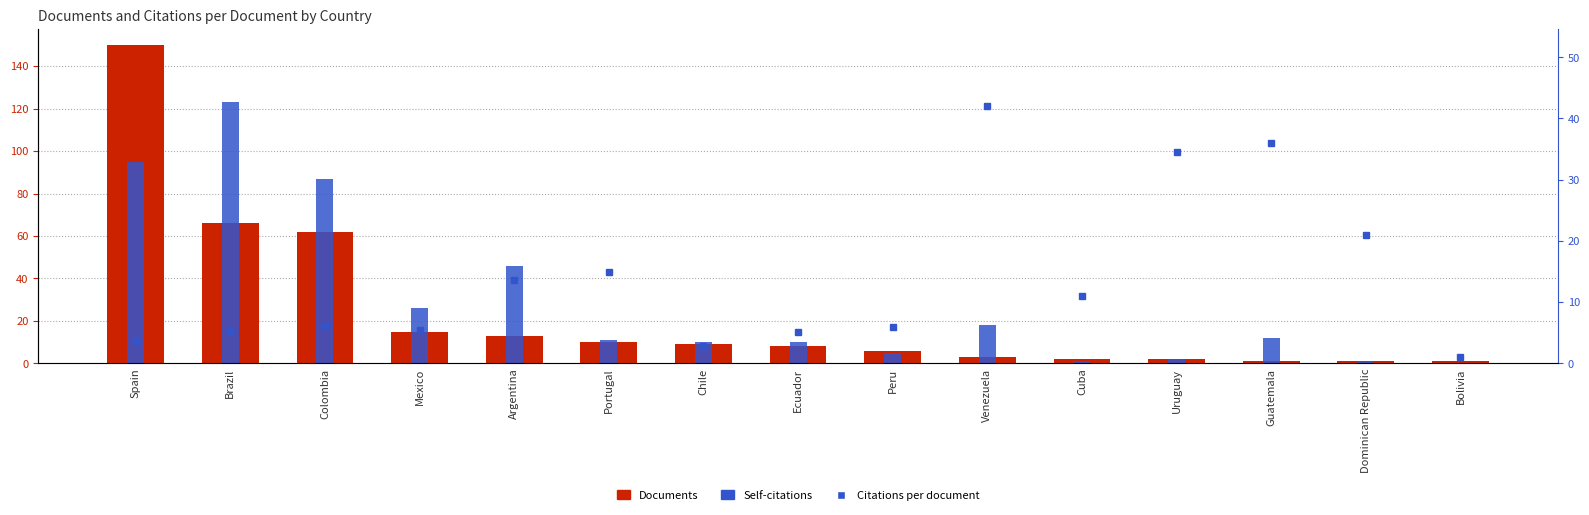

At which label is Documents closest to 75?

Brazil